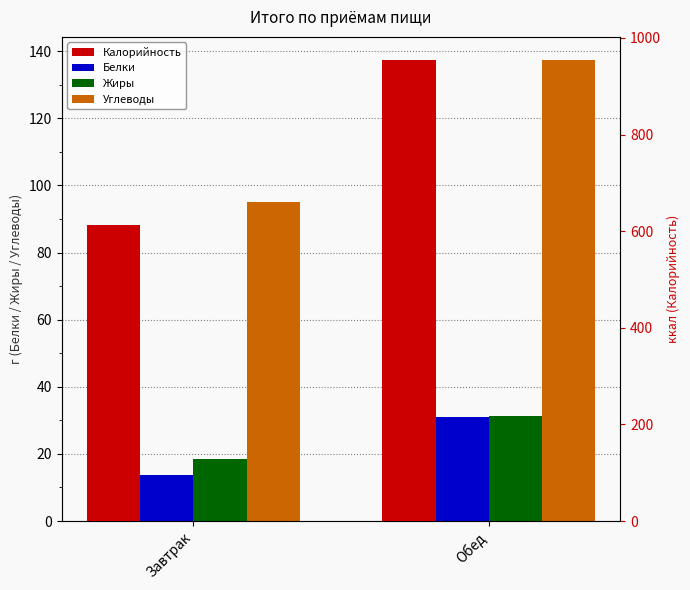

Reading left to right, extract all data points from this chart.

Белки: 13.6	31.1
Жиры: 18.6	31.2
Углеводы: 95.2	137.4
Калорийность: 613.5	954.5